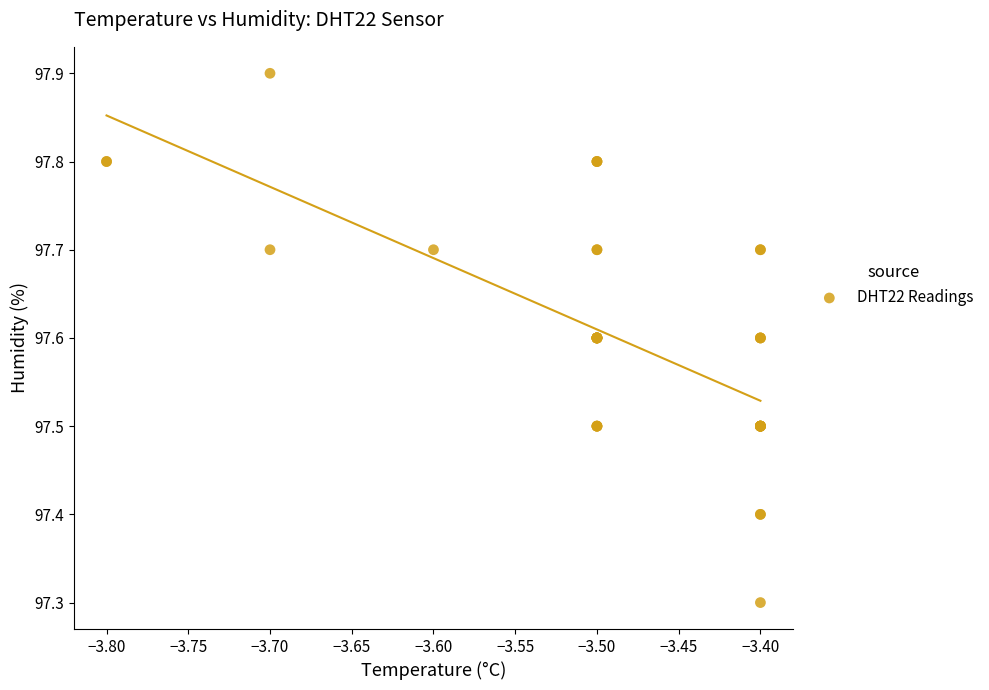

What Y value in the scatter plot is closest to 97?

97.3